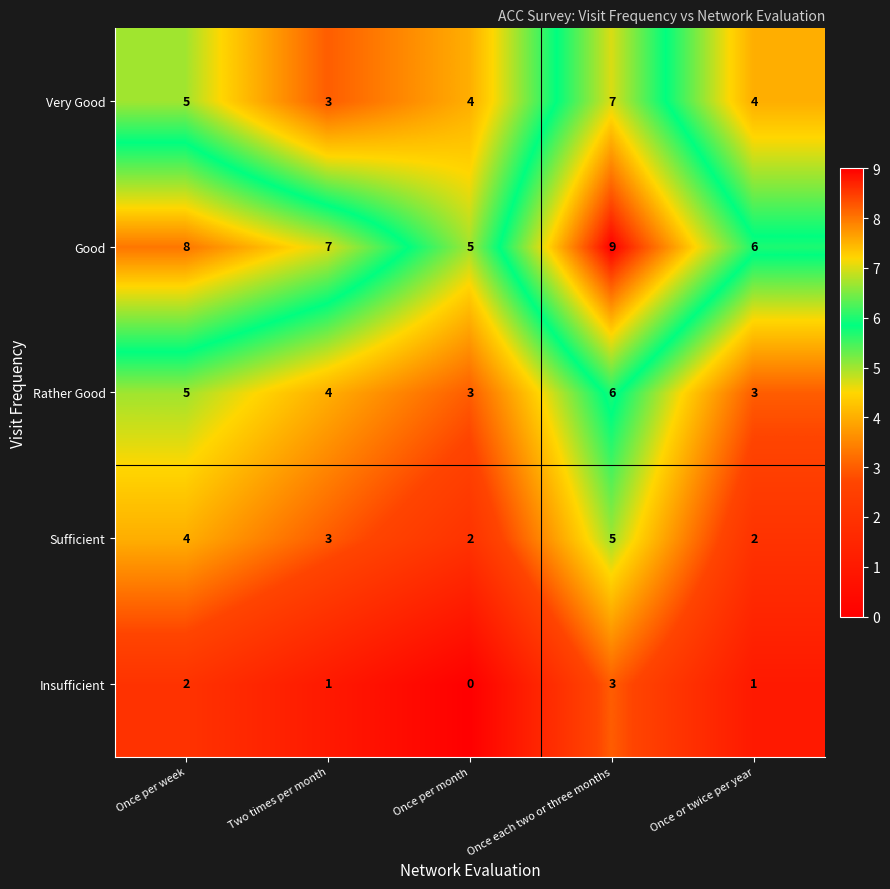

What is the highest value of the Good series?

9